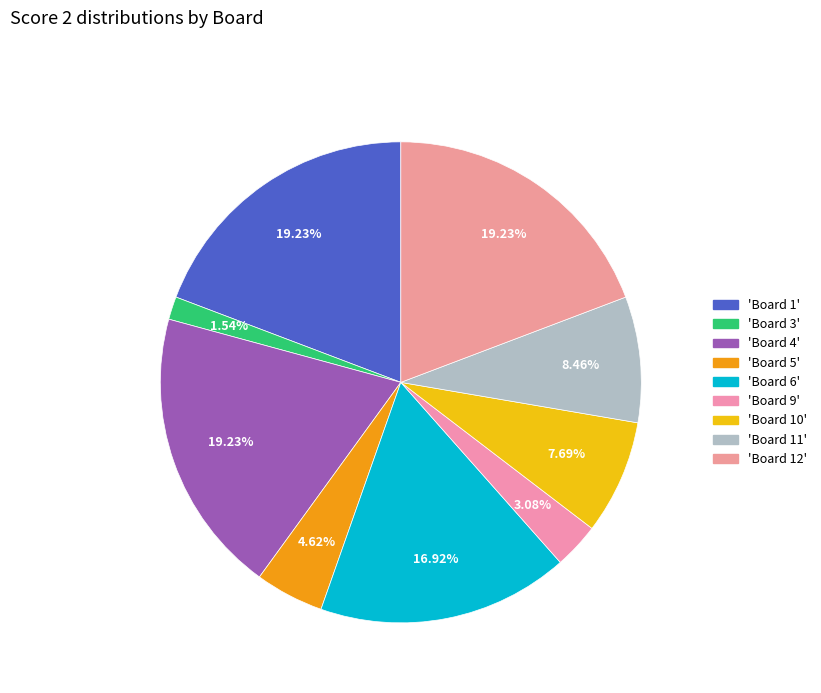

Count the number of slices in the pie.

9